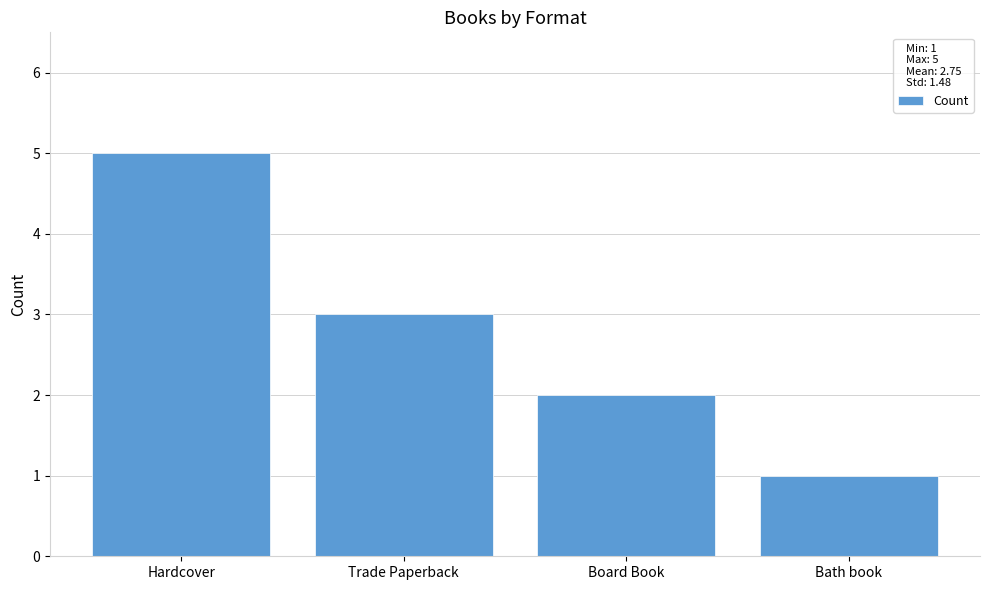

Which has a higher value, Hardcover or Board Book?

Hardcover